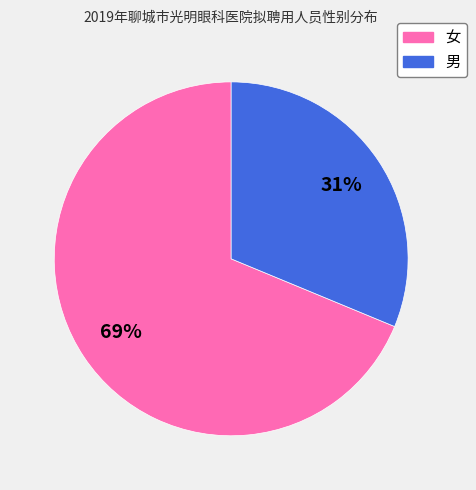

Which has a higher value, 女 or 男?

女